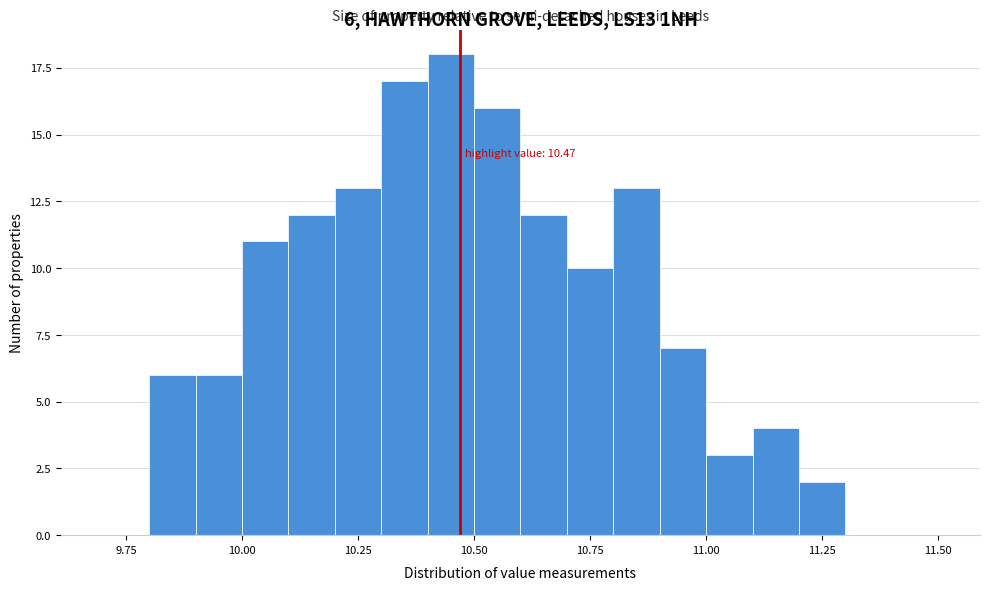

Read against the x-axis, roughly where is the centre of the tallest bar?

10.45